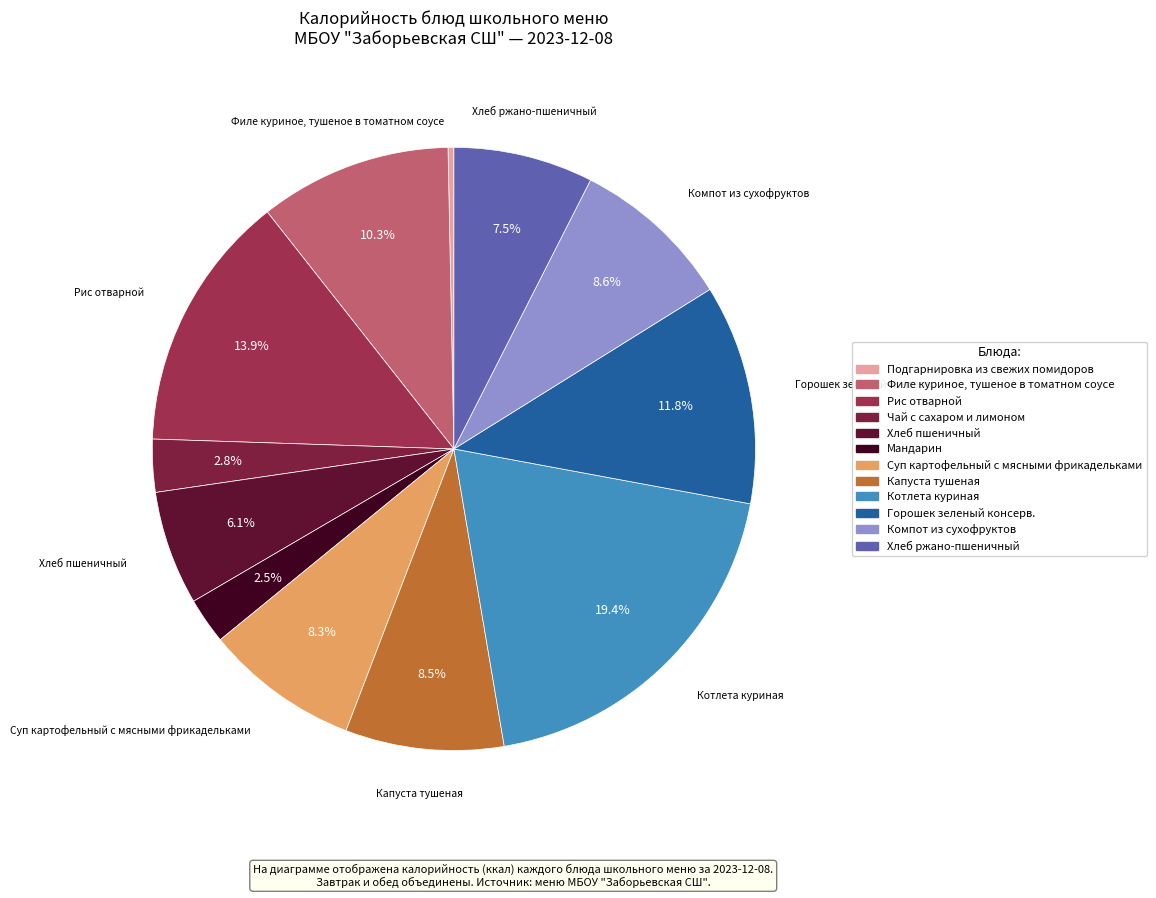

To the nearest percent, what is the average slice percentage?

8%